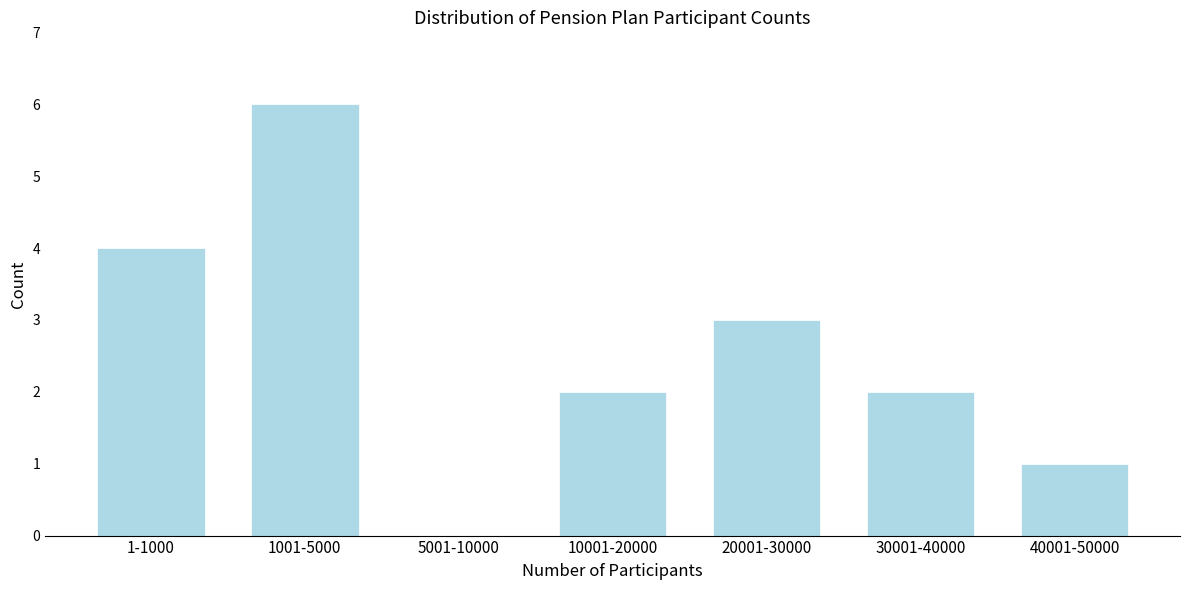

Reading left to right, list all the values displayed in this chart.

1-1000=4	1001-5000=6	5001-10000=0	10001-20000=2	20001-30000=3	30001-40000=2	40001-50000=1